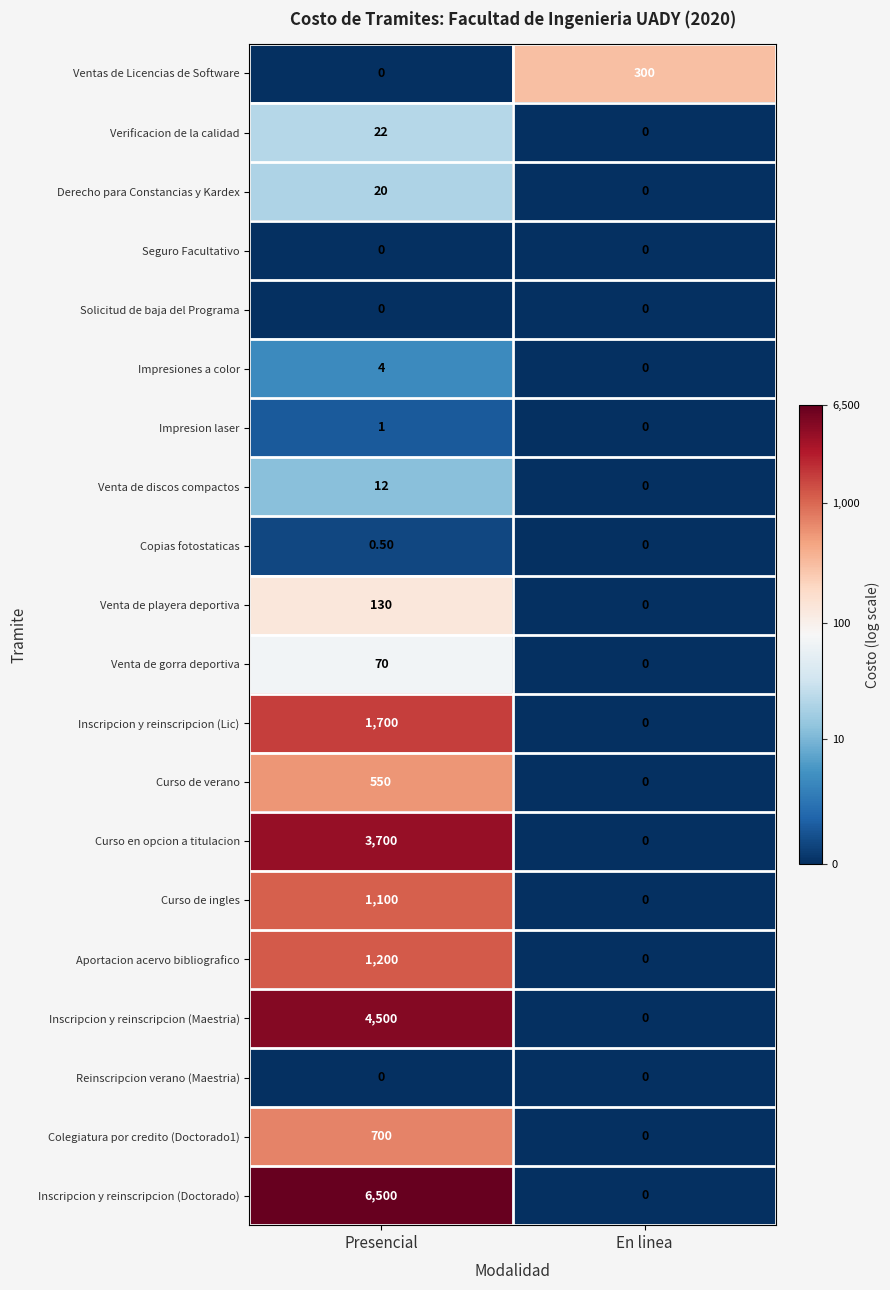

How many positive values does the Derecho para Constancias y Kardex series have?

1